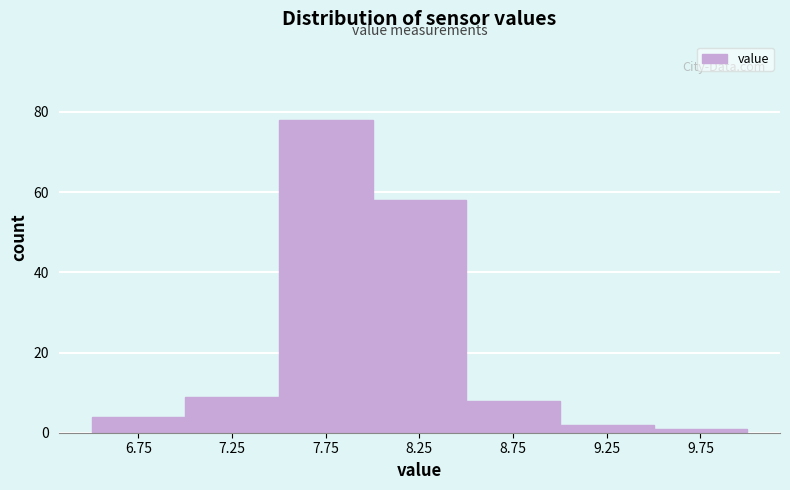

How tall is the bar that spans 6.5 to 7.0 on the x-axis? The values are not printed on the chart, so give them approximately, as read against the axis.

4